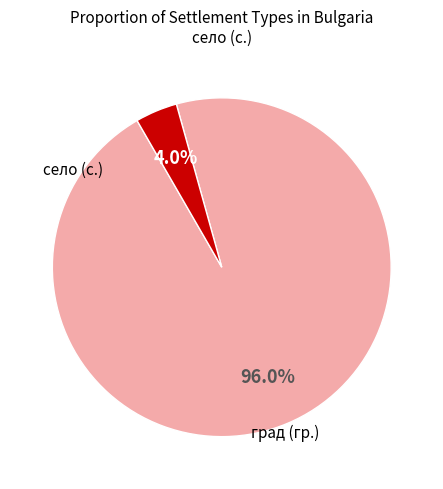

To the nearest percent, what is the difference between the largest and smallest slice percentages?

92%